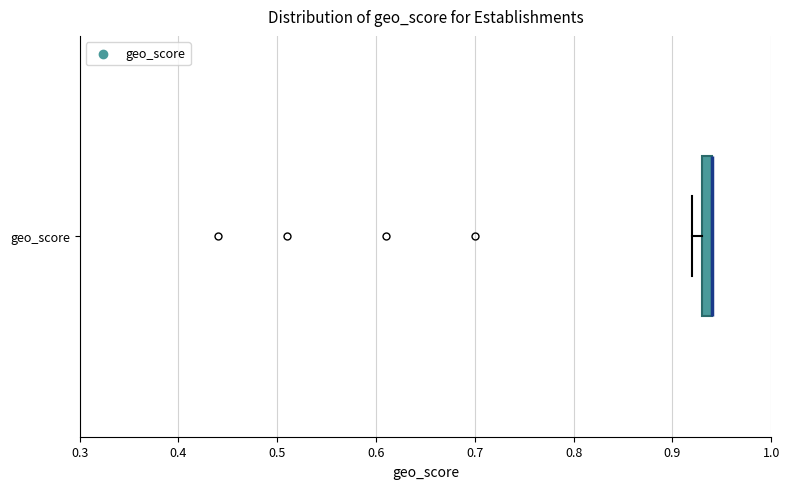

Where is the right edge of the box for geo_score on the x-axis? The values are not printed on the chart, so give them approximately, as read against the axis.

0.94